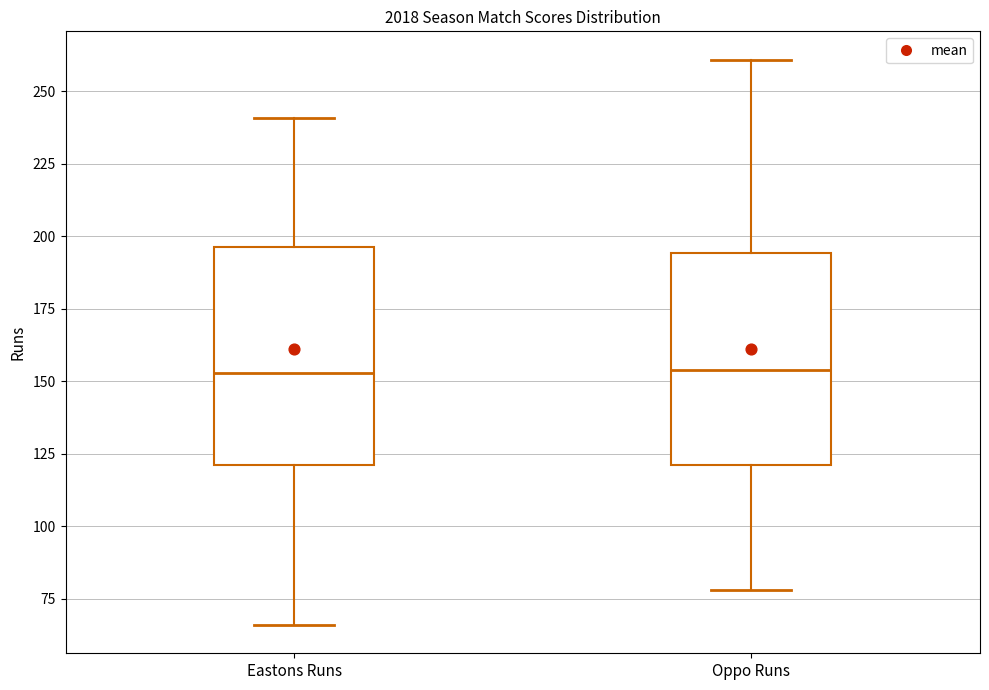

Where does the upper whisker of the box for Eastons Runs end on the y-axis? The values are not printed on the chart, so give them approximately, as read against the axis.

240